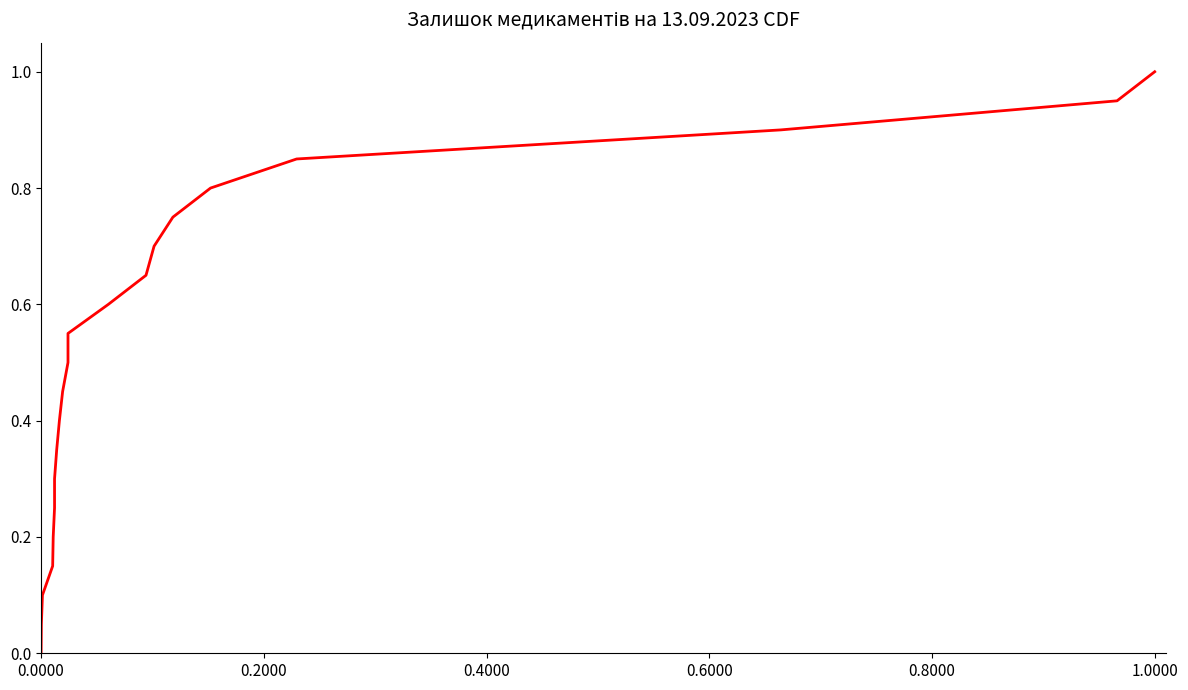

What is the label of the 5th point from the left?

0.8000